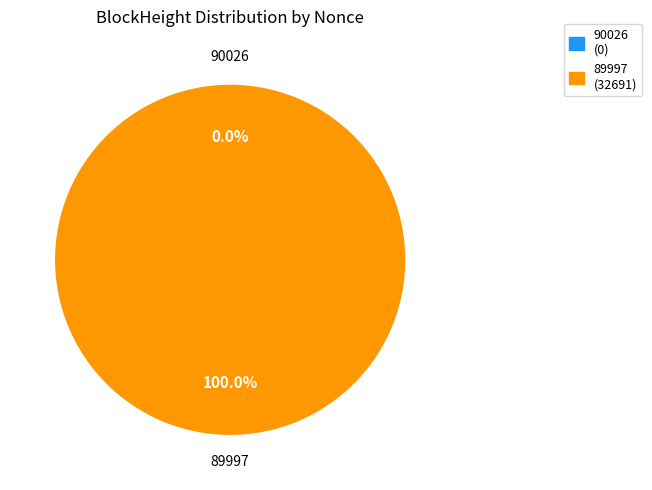

Combined, what portion of the pie is 90026 and 89997?

100.0%